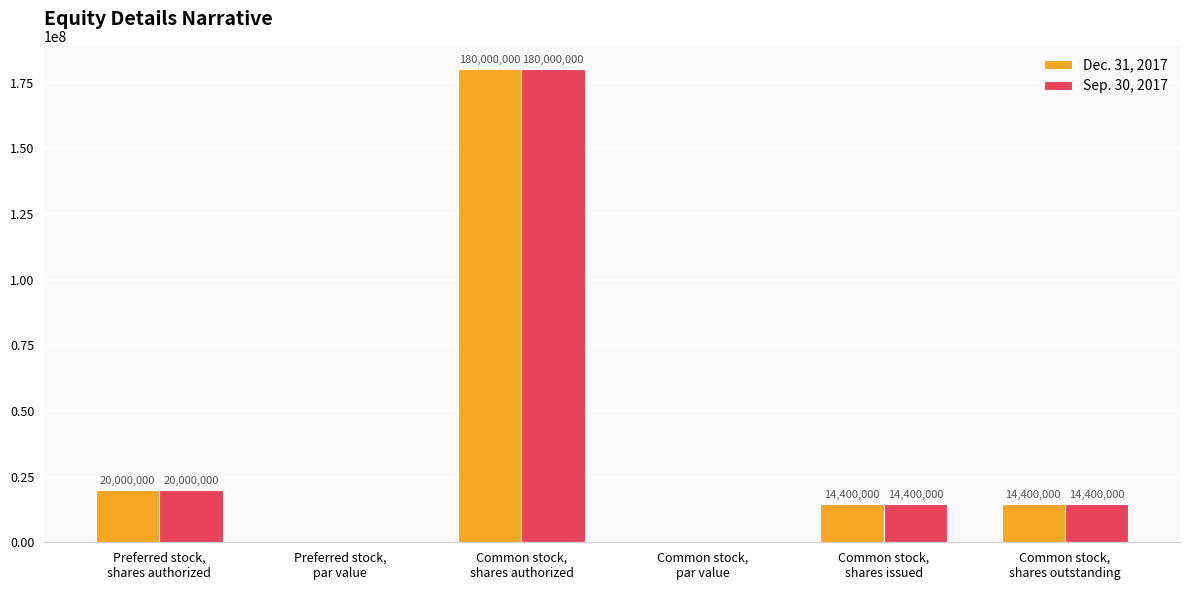

What is the sum of all Dec. 31, 2017 values?

228800000.0